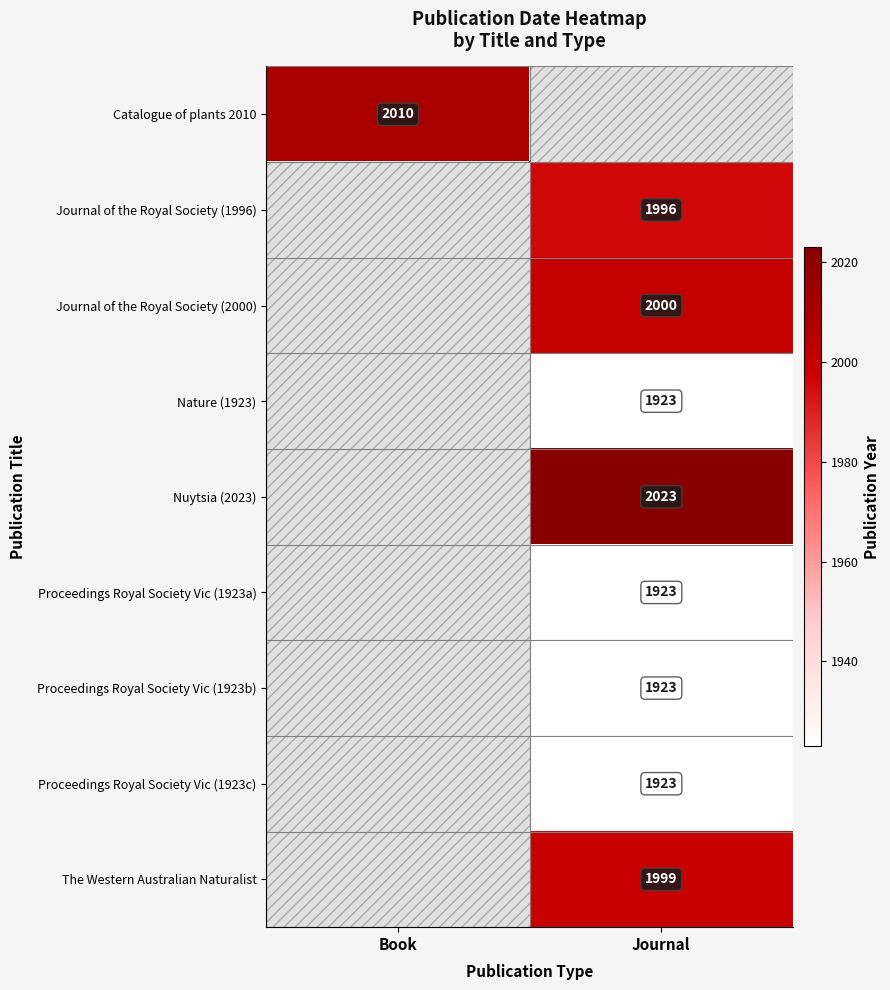

Which has a higher value, Journal or Book?

Book